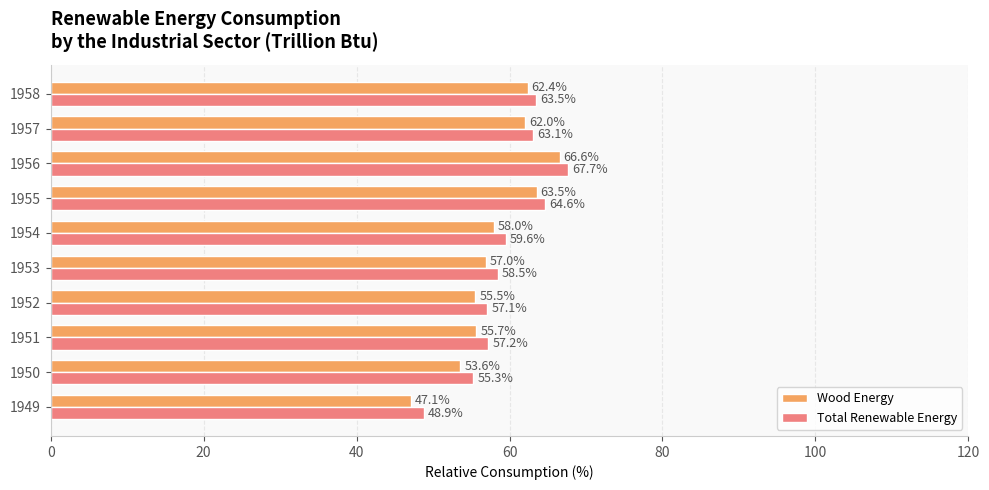

What are all the series names shown in the legend?

Wood Energy, Total Renewable Energy